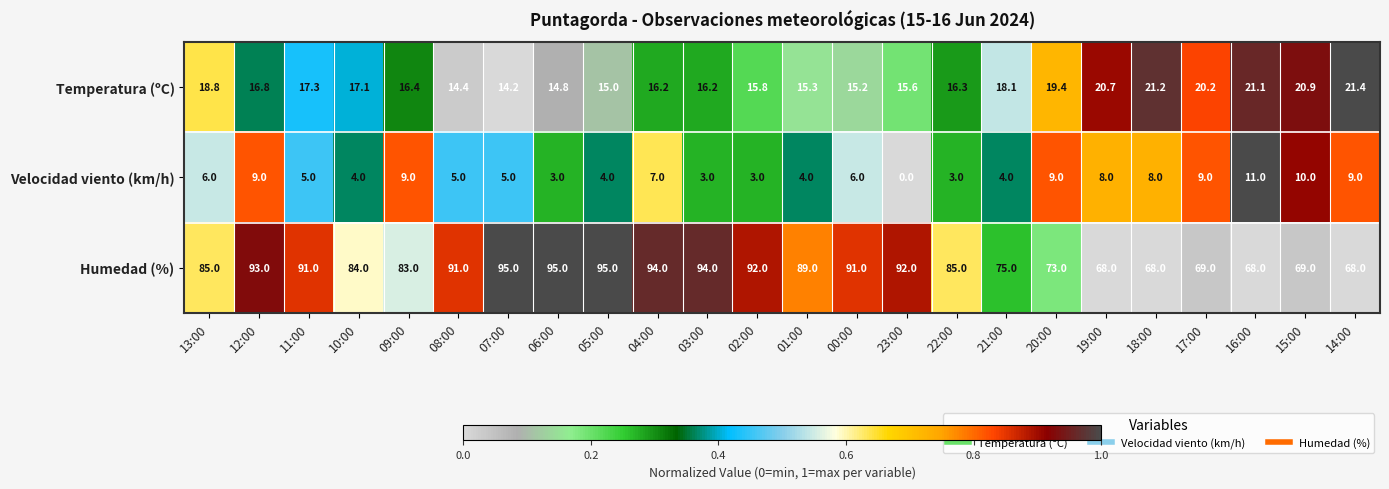

What is the sum of all Temperatura (ºC) values?

418.4